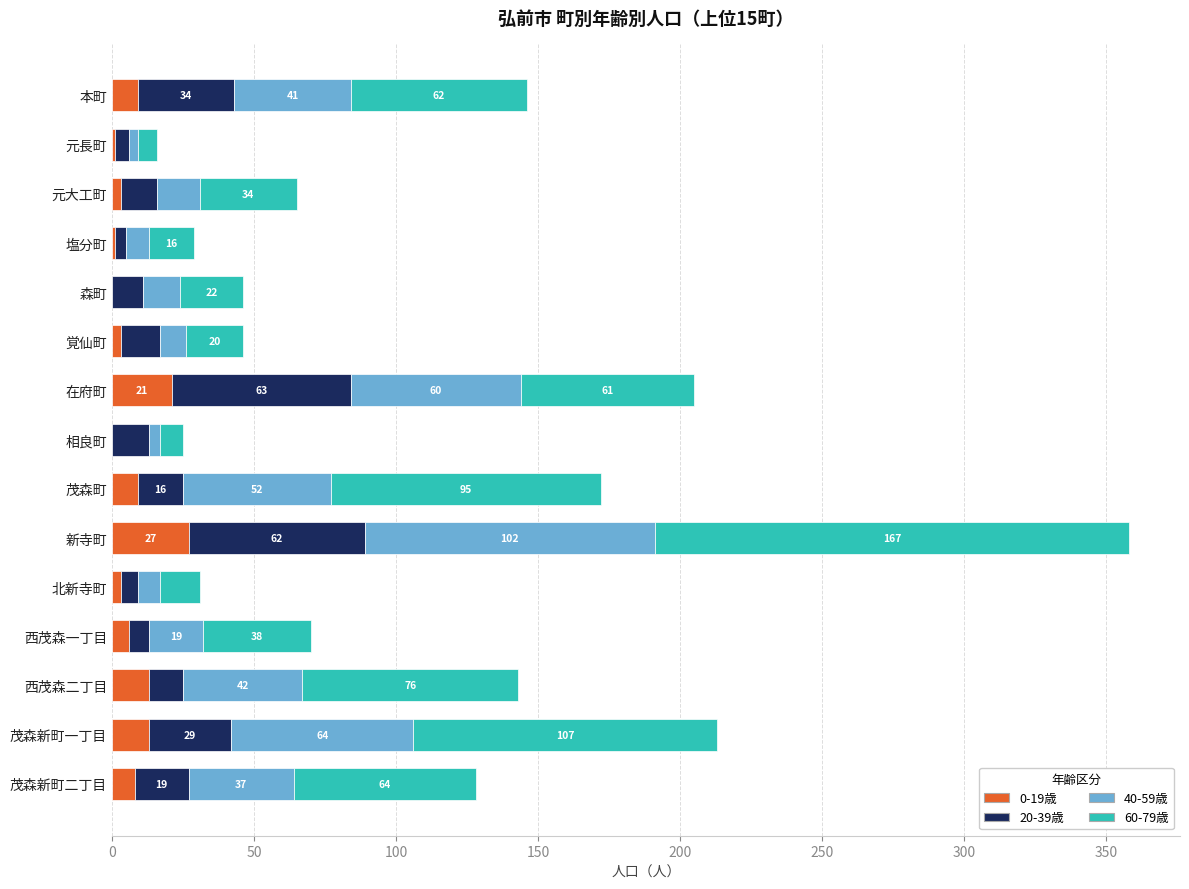

What is the average value of the 0-19歳 series?

8